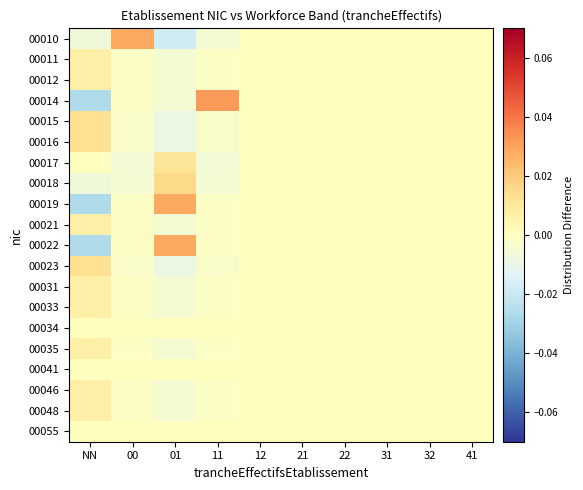

At which category is the sum across all series the highest?

NN